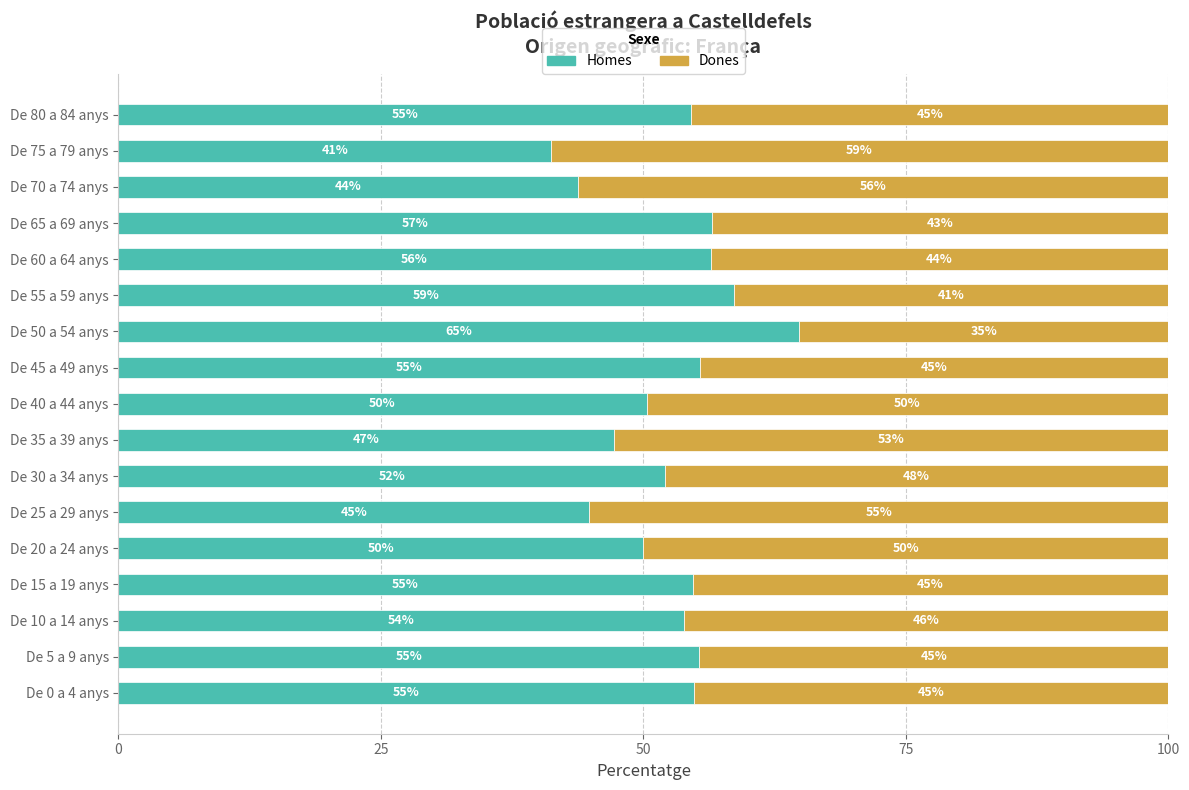

The value of Homes at De 25 a 29 anys is 19.6. True or false?

False